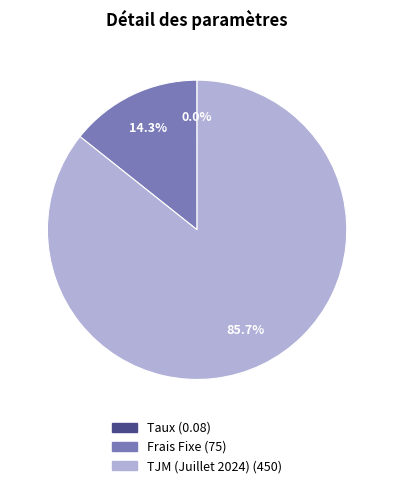

The TJM (Juillet 2024) slice represents 91% of the pie. True or false?

False